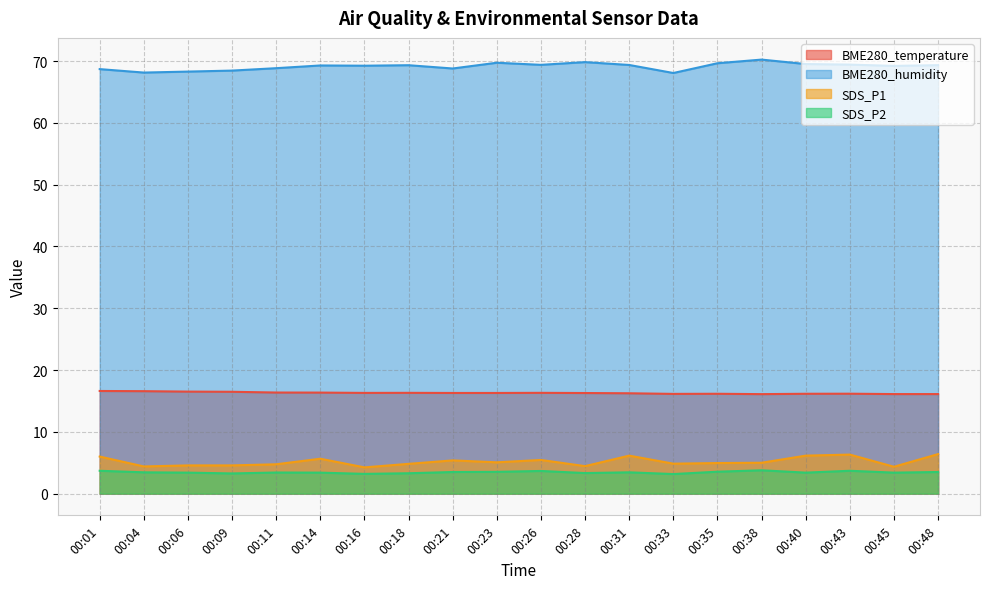

Which series has the largest range (max minus min)?

BME280_humidity